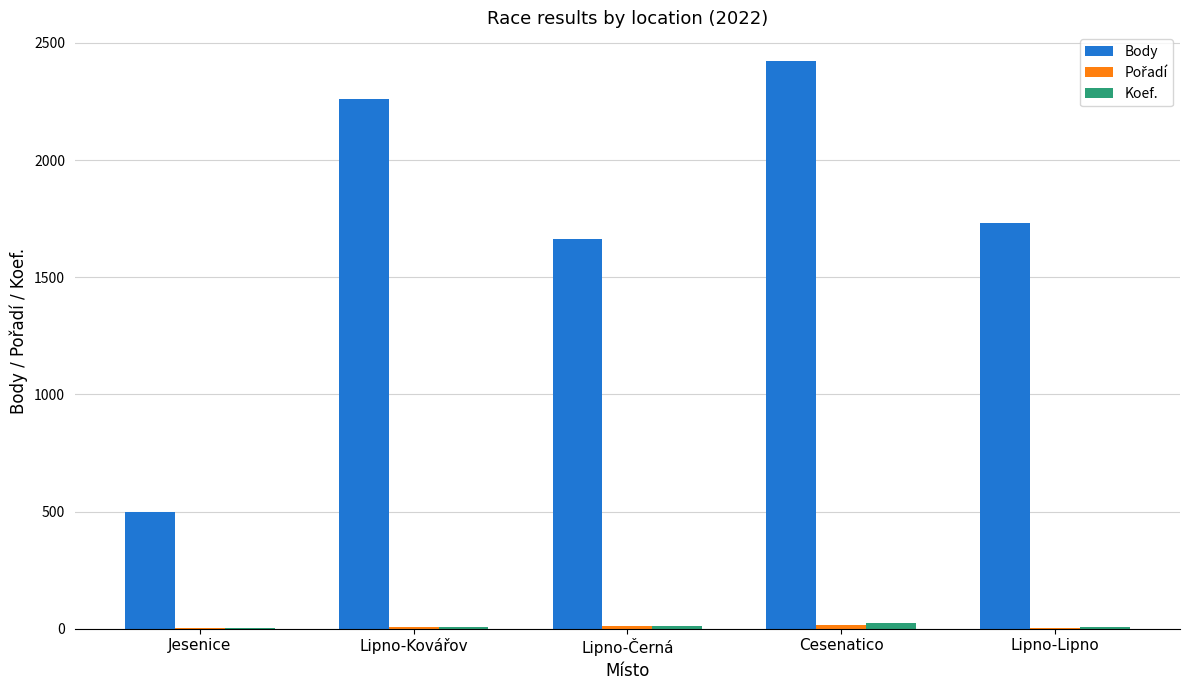

What is the maximum value shown in the chart?

2424